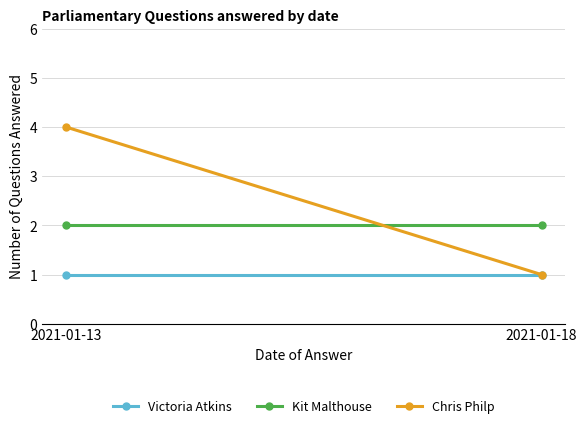

Reading left to right, transcribe all the data shown in this chart.

Victoria Atkins: 1	1
Kit Malthouse: 2	2
Chris Philp: 4	1